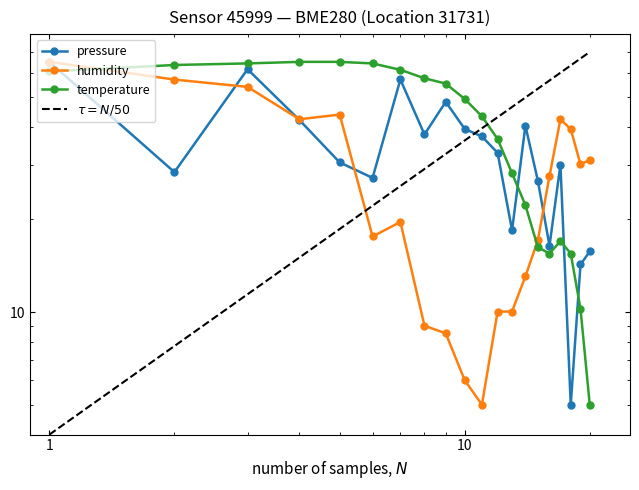

Rank the series by their average value, from lowest to highest.

humidity, pressure, temperature